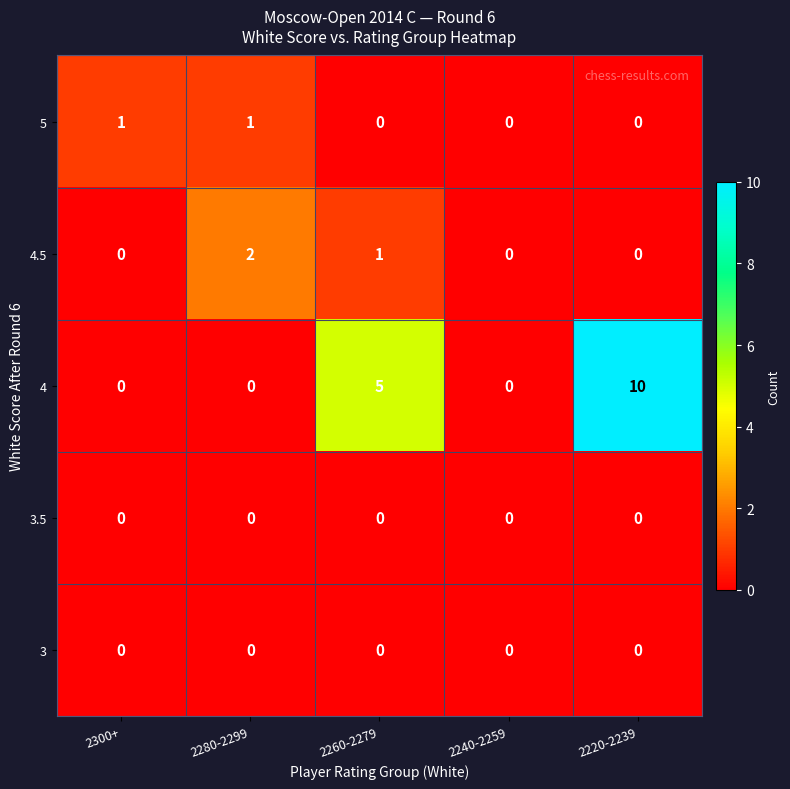

Between 2300+ and 2260-2279, which series saw the biggest shift?

4